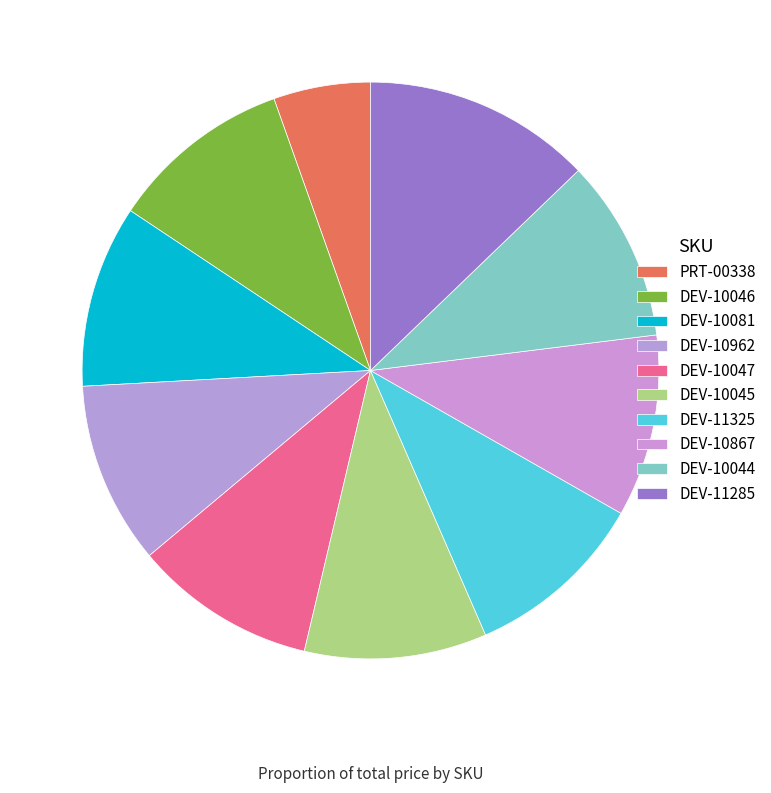

How many slices are in this pie chart?

10